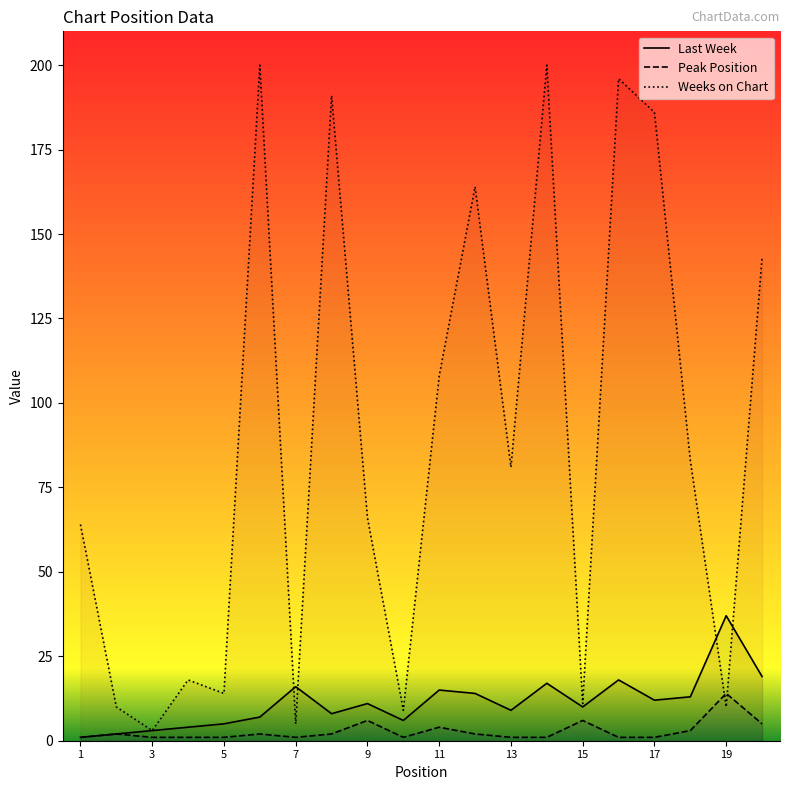

Is the value of Weeks on Chart at 5 greater than the value of Last Week at 19?

No